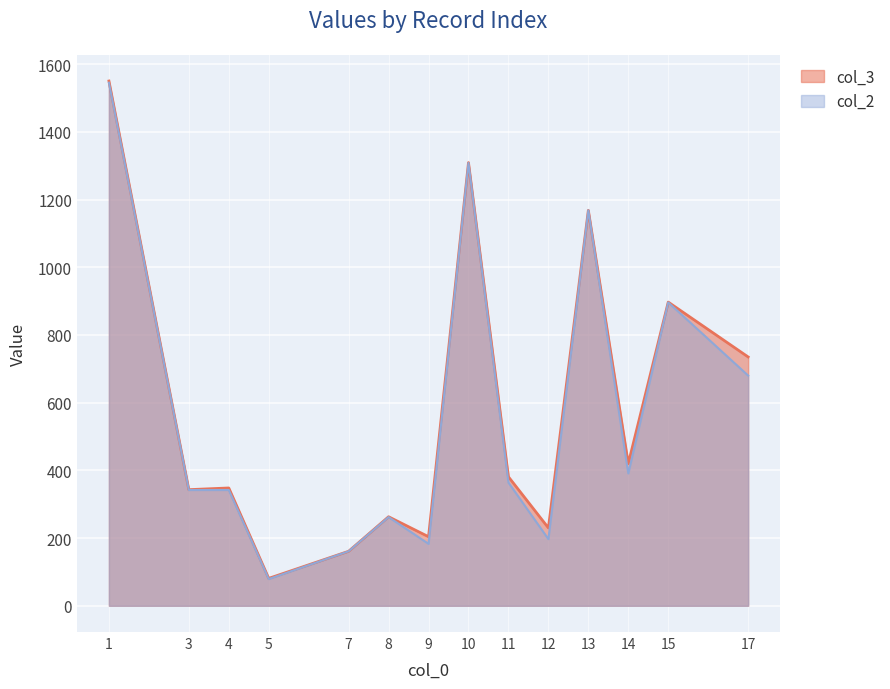

What is the difference between the second highest and second lowest values in the col_2 series?

1147